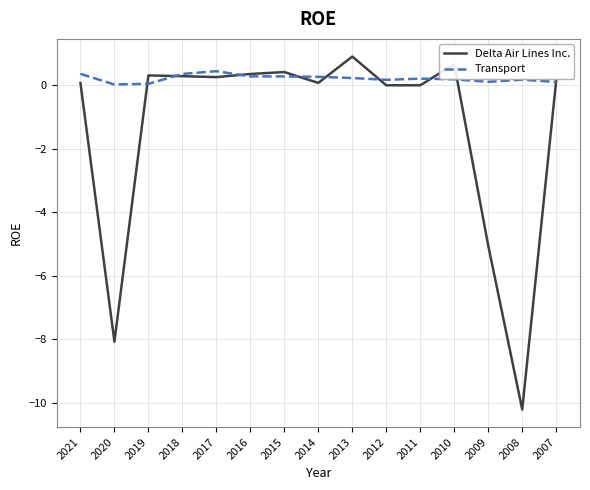

Count the number of categories in the chart.

15